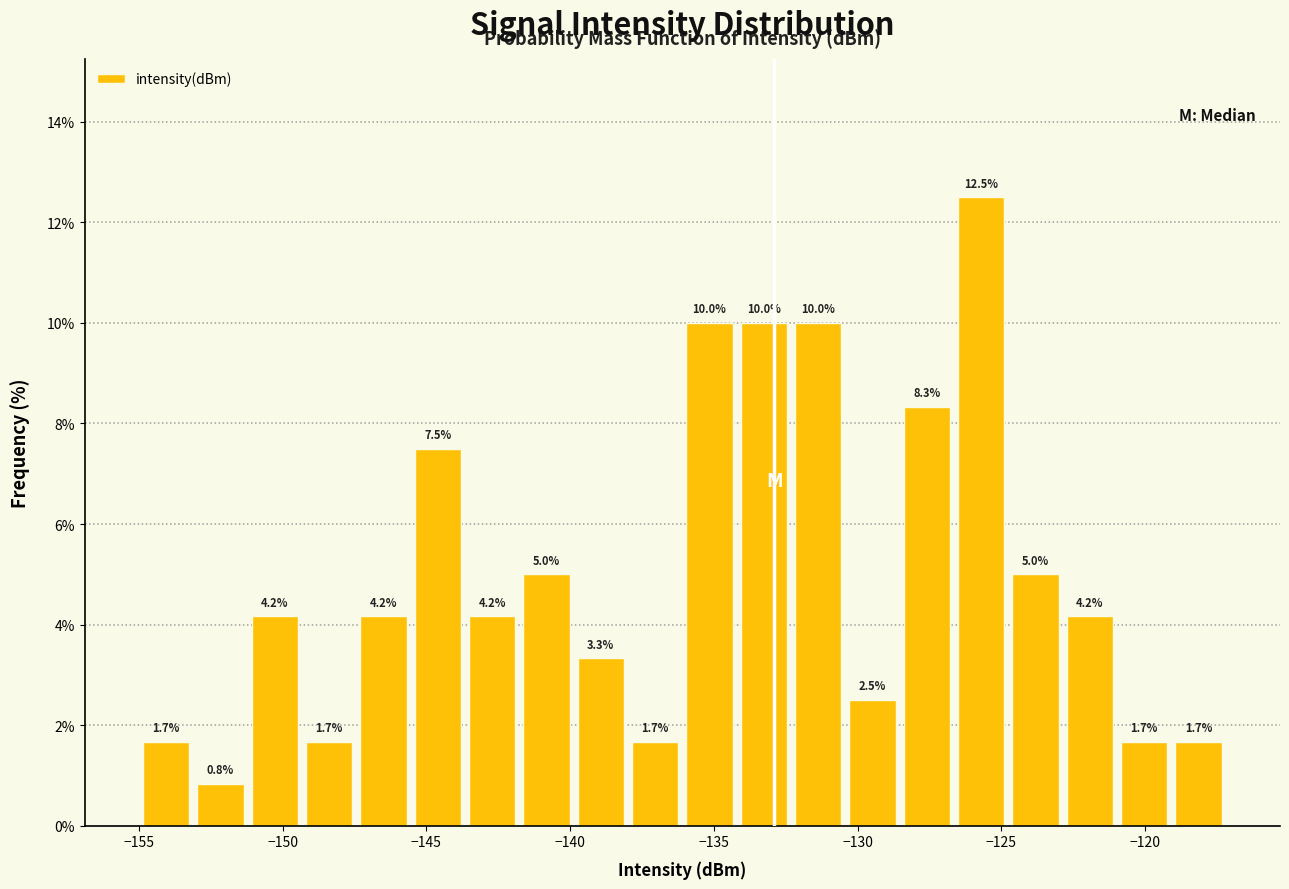

Around what value on the x-axis is the tallest bar? Give the approximate position of its centre, as read against the axis.

-125.5